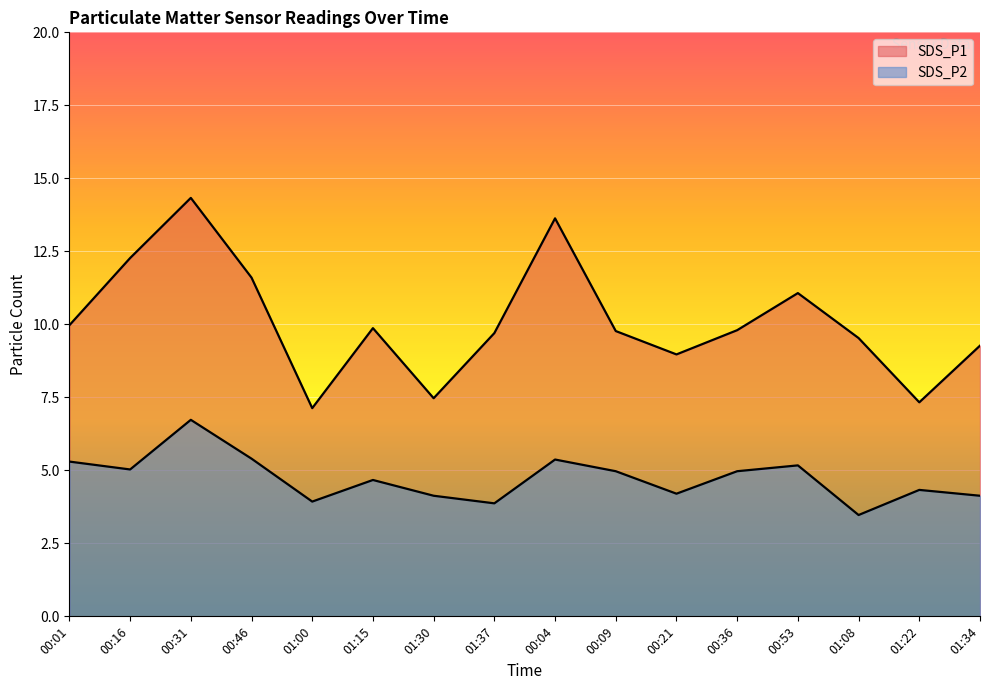

The SDS_P1 series shows 5.4 at 01:37. True or false?

False